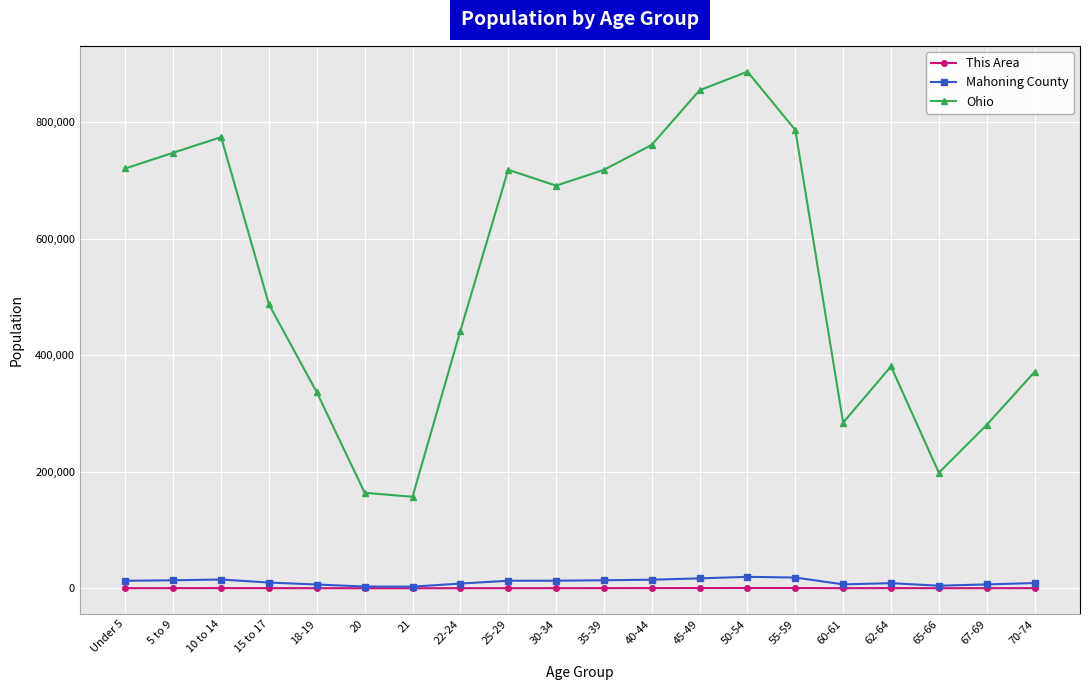

How many values in the This Area series are below 207?

10